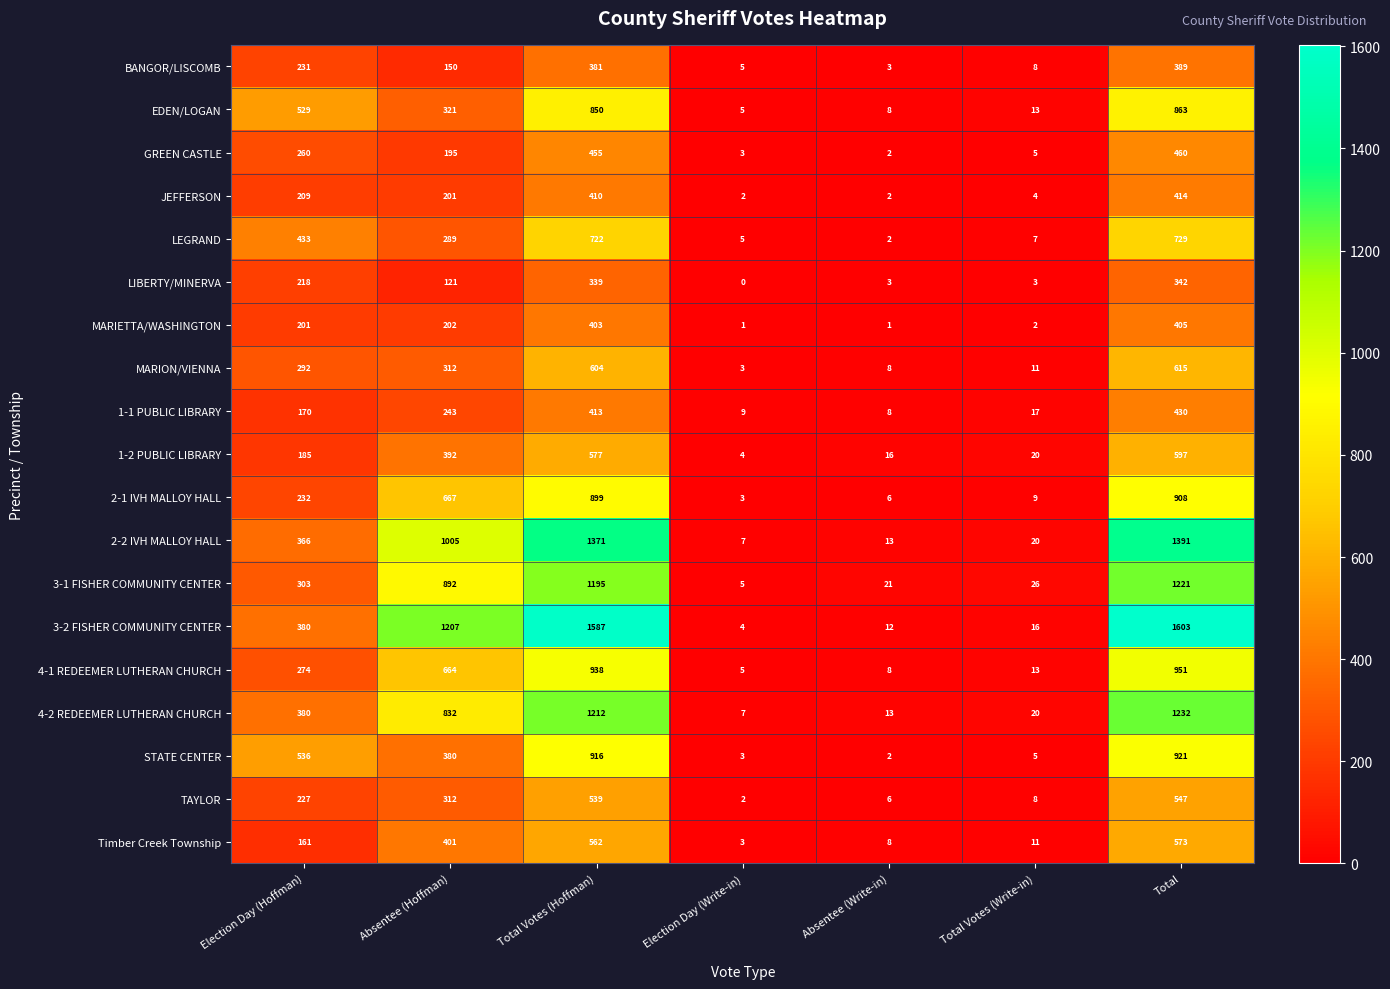

What is the average value of the 2-1 IVH MALLOY HALL series?

389